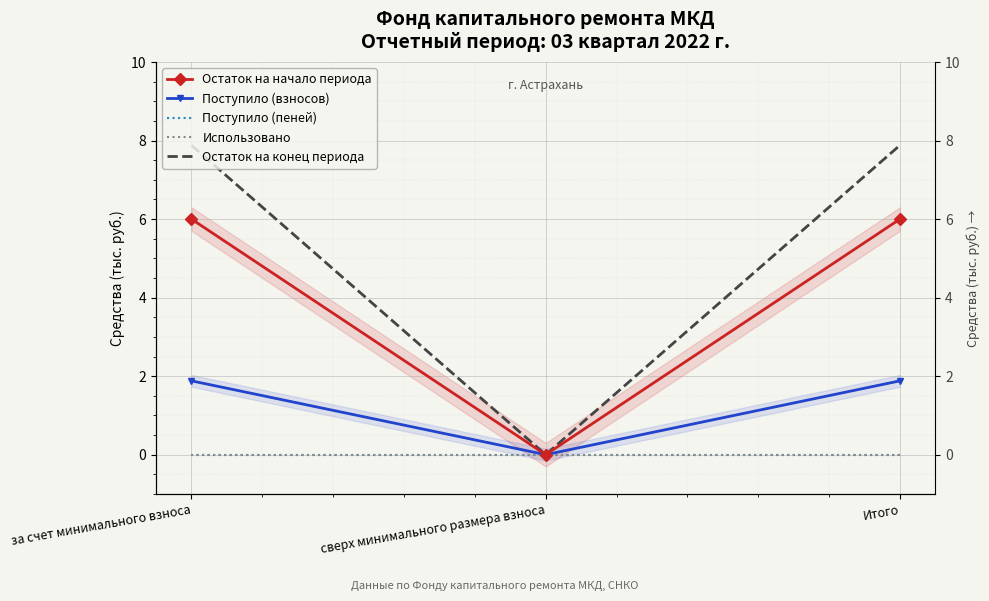

Is this an area chart (filled region under the line)?

No